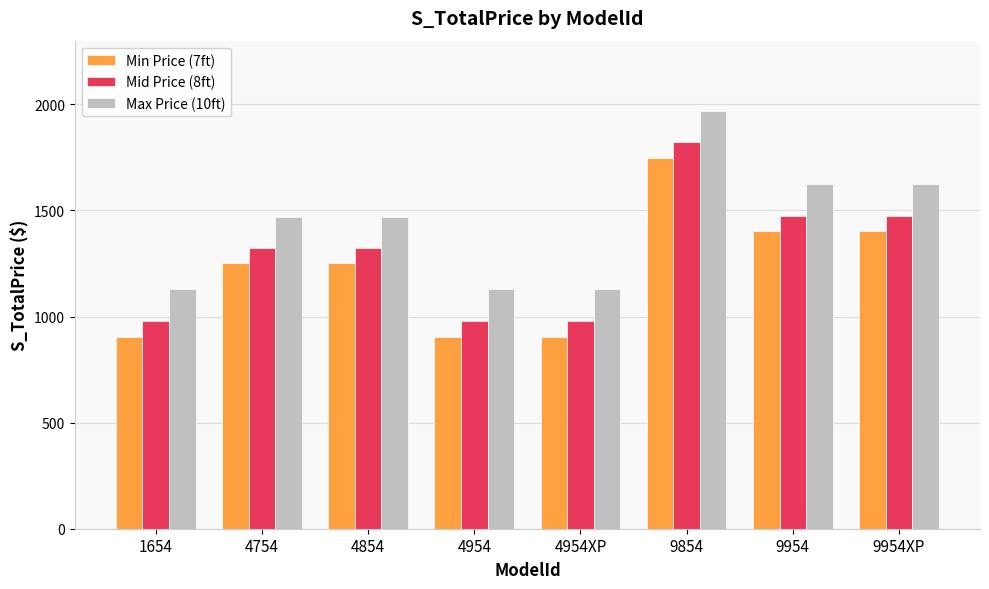

How many categories are shown in the chart?

8